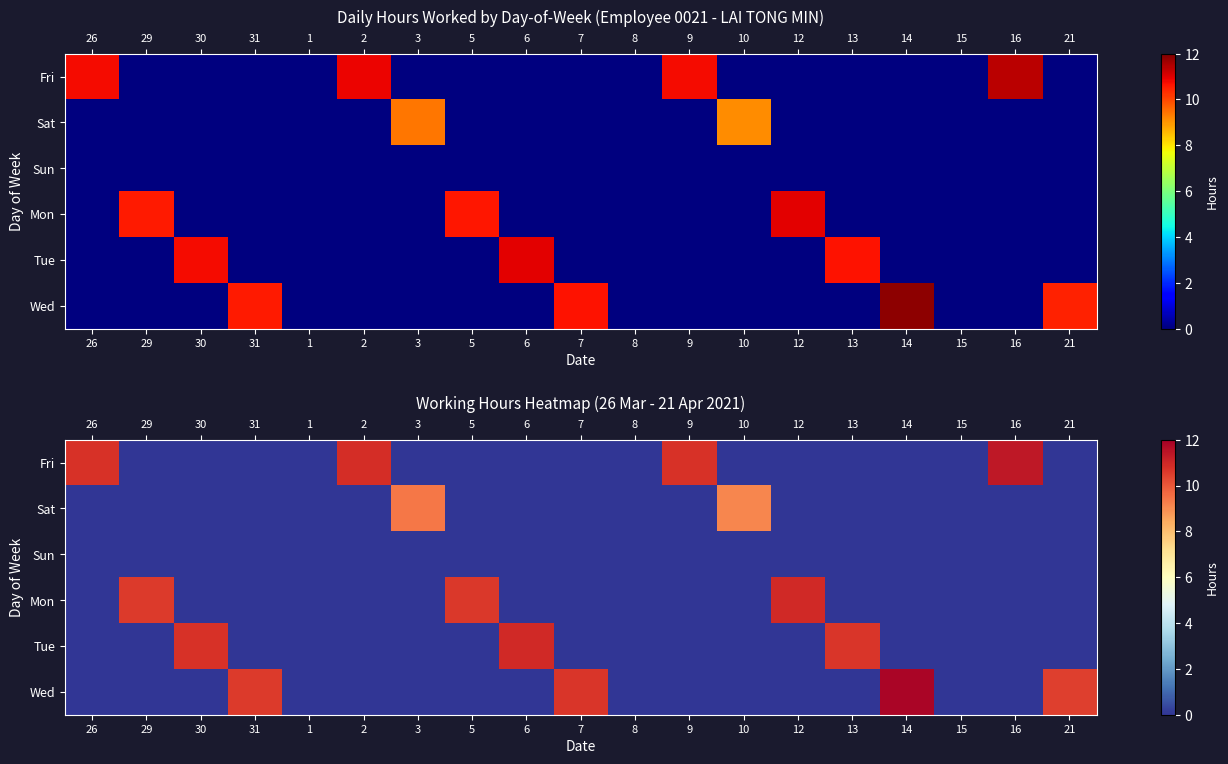

Which series has the widest spread of values?

Wed